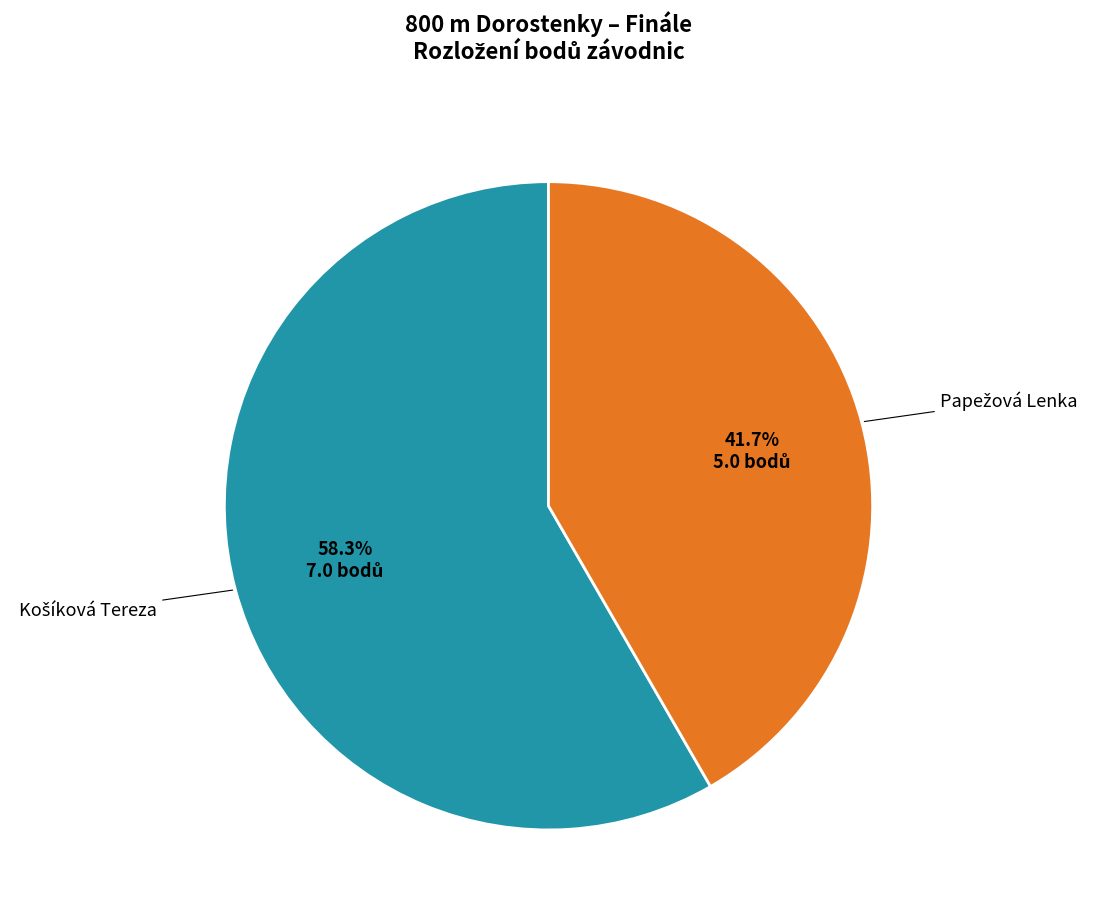

Is there a majority slice in this chart?

Yes